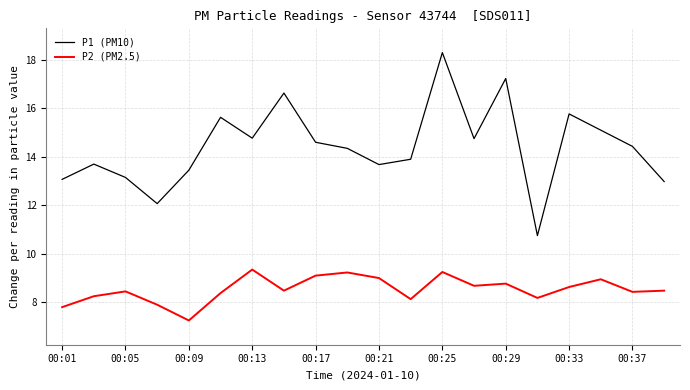

Does the chart display data point markers on the line(s)?

No